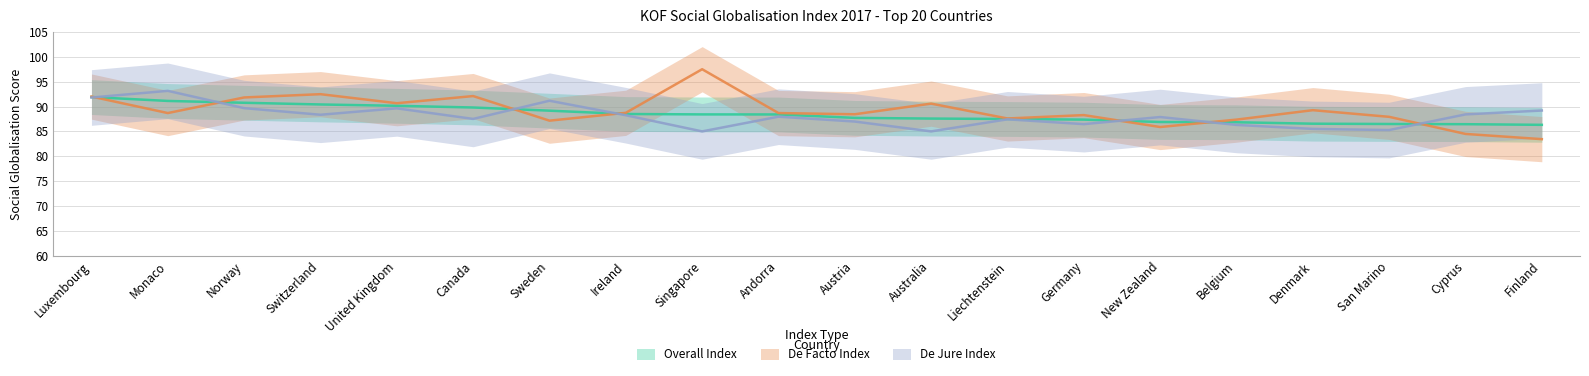

List the labels in order of Overall Index value, largest first.

Luxembourg, Monaco, Norway, Switzerland, United Kingdom, Canada, Sweden, Ireland, Singapore, Andorra, Austria, Australia, Liechtenstein, Germany, New Zealand, Belgium, Denmark, San Marino, Cyprus, Finland